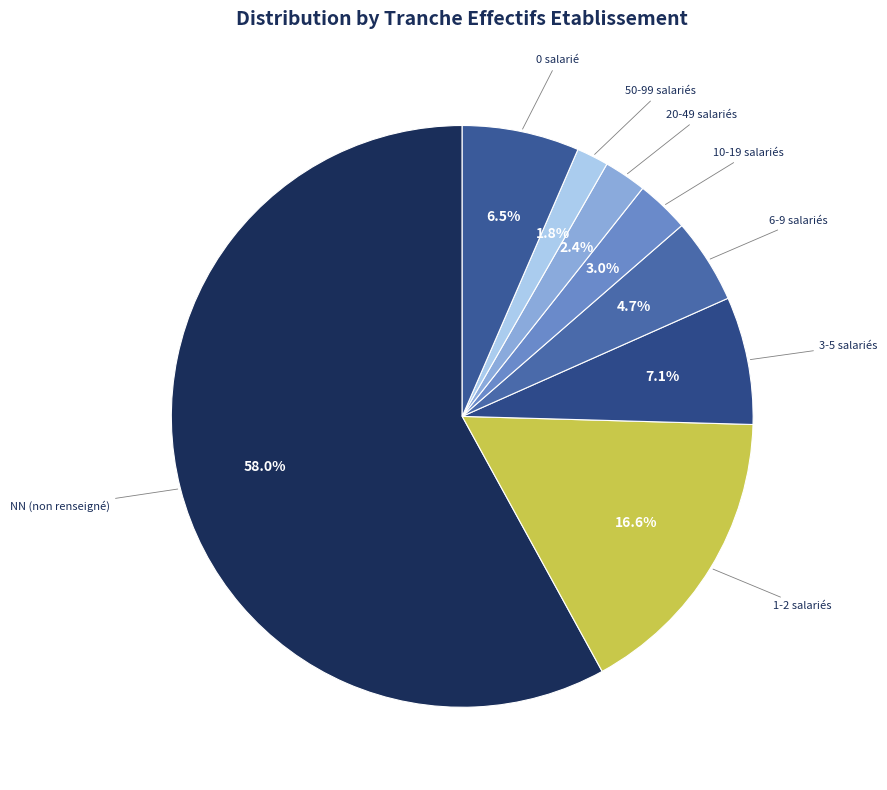

Count the number of slices in the pie.

8